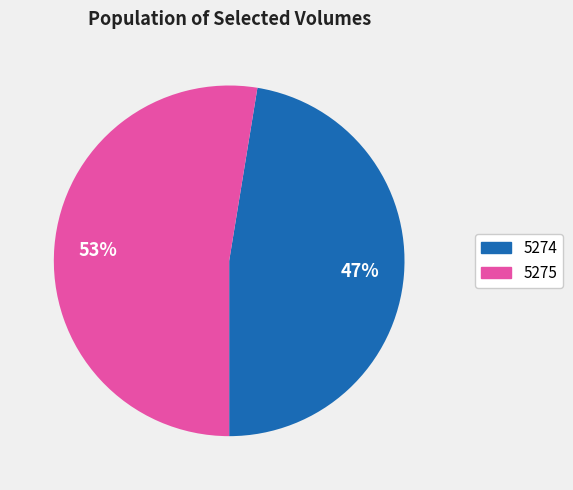

Rank the categories by value from highest to lowest.

5275, 5274